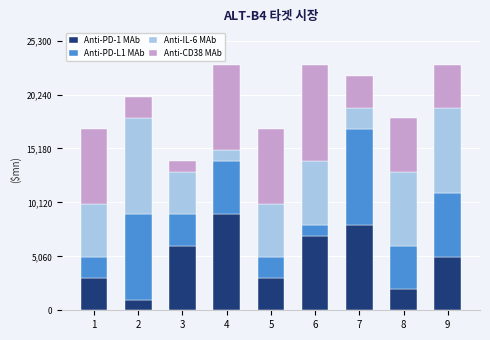

What are all the series names shown in the legend?

Anti-PD-1 MAb, Anti-PD-L1 MAb, Anti-IL-6 MAb, Anti-CD38 MAb